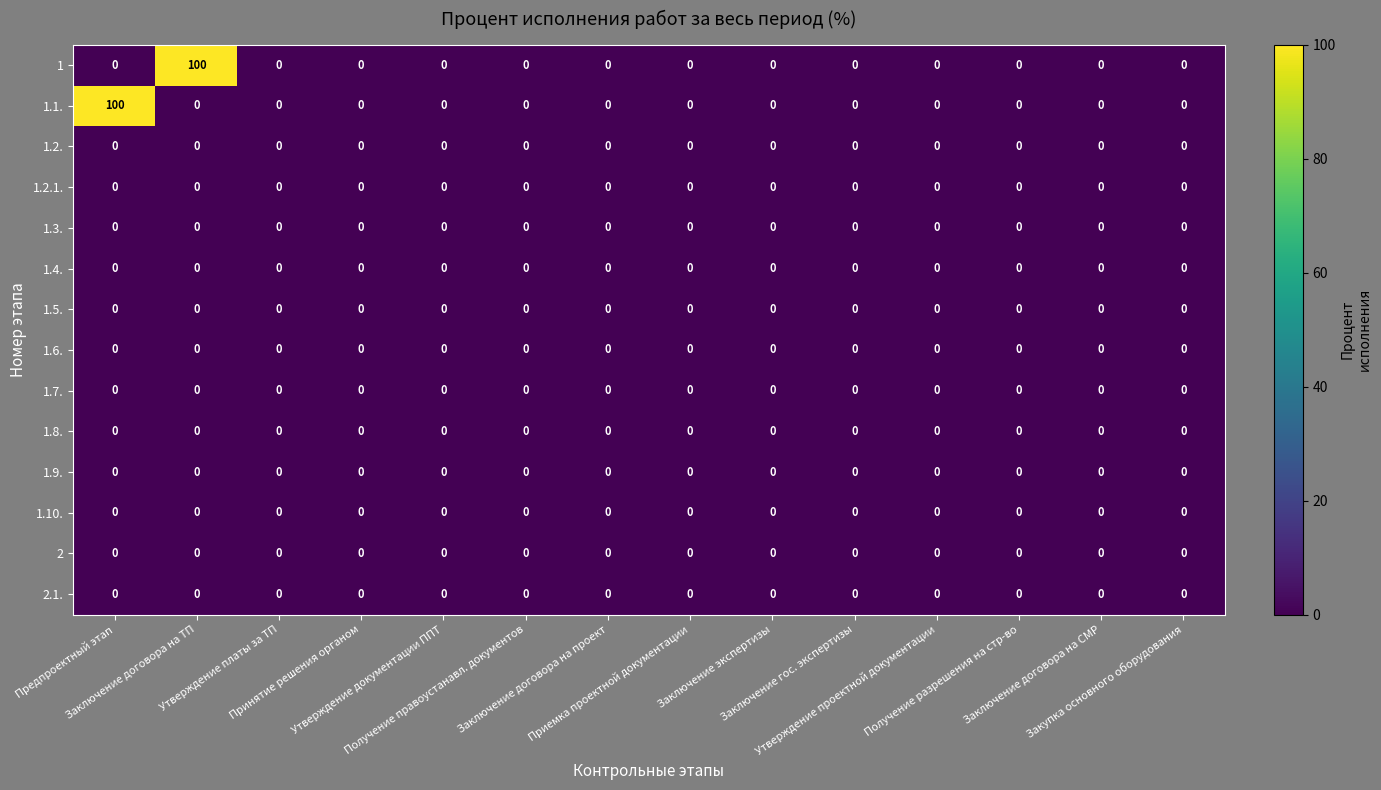

Between Заключение договора на ТП and Заключение гос. экспертизы, which series saw the biggest shift?

1